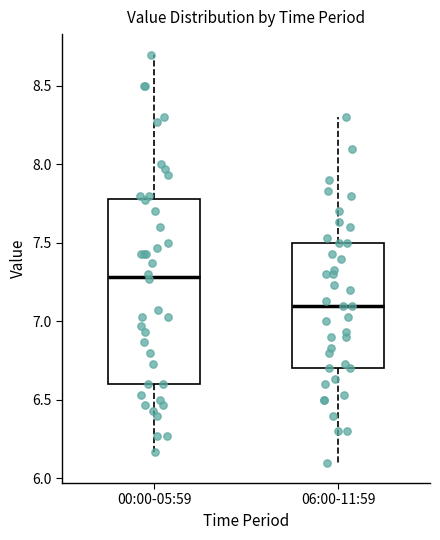

Reading left to right, transcribe this box plot: for each box, give where its median line is, the range the box spans, and where its two whiskers end, as read against the y-axis. The values are not printed on the chart, so give them approximately, as read against the axis.

00:00-05:59: median 7.30, box 6.60 to 7.80, whiskers 6.15 to 8.70
06:00-11:59: median 7.10, box 6.70 to 7.50, whiskers 6.10 to 8.30